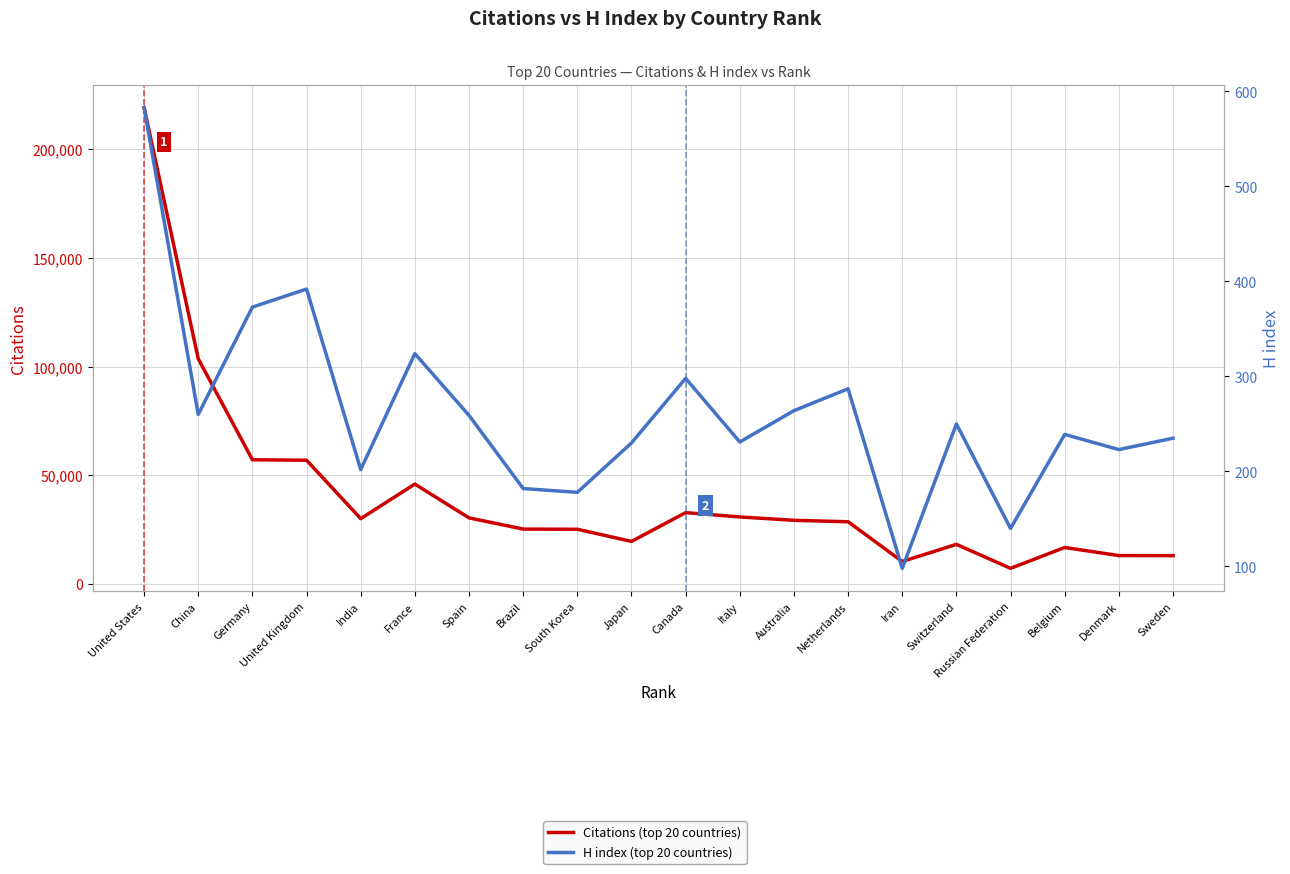

What position from the left is Spain?

7